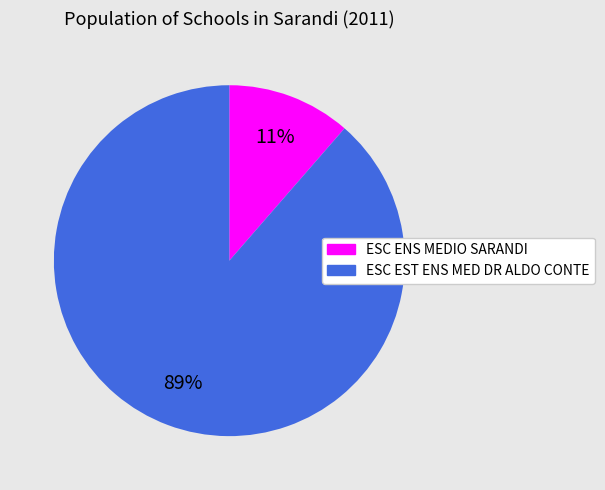

Which has a higher value, ESC ENS MEDIO SARANDI or ESC EST ENS MED DR ALDO CONTE?

ESC EST ENS MED DR ALDO CONTE